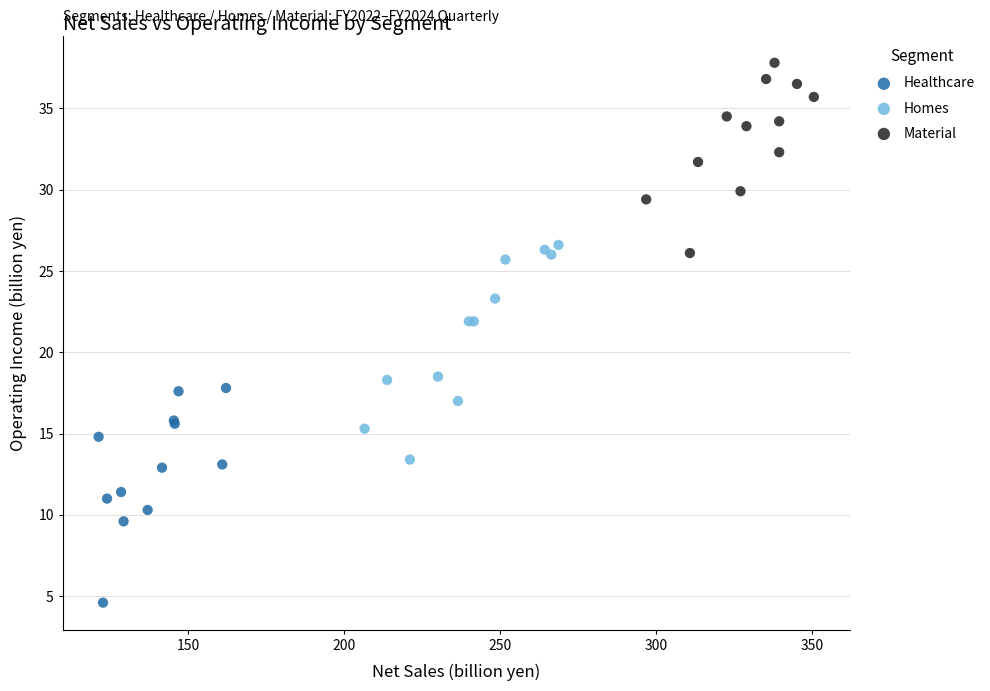

Which series contains the highest Y value?

Material